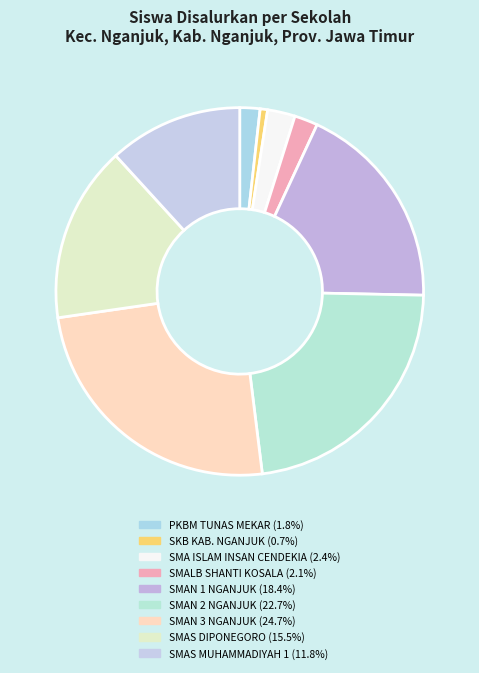

The SMA ISLAM INSAN CENDEKIA slice represents 2% of the pie. True or false?

True